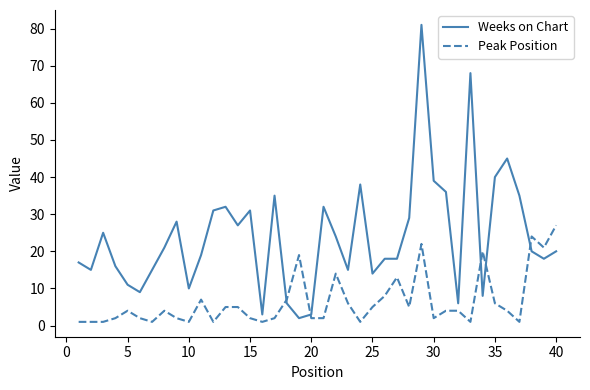

What is the difference between the maximum and minimum values in the Peak Position series?

26